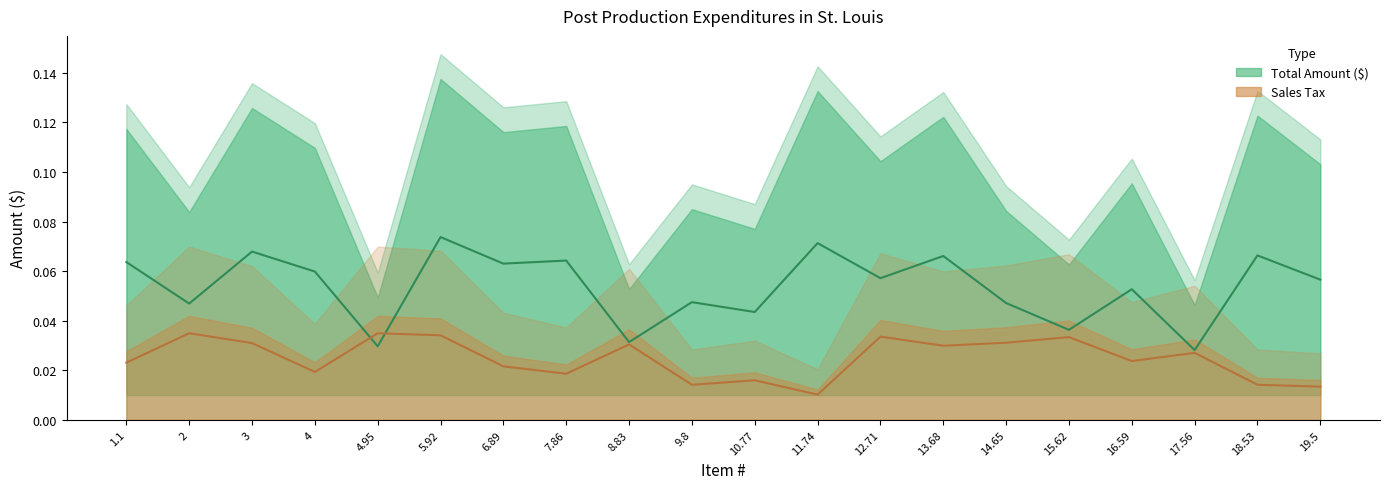

Which has a higher value, 10.77 or 6.89?

6.89